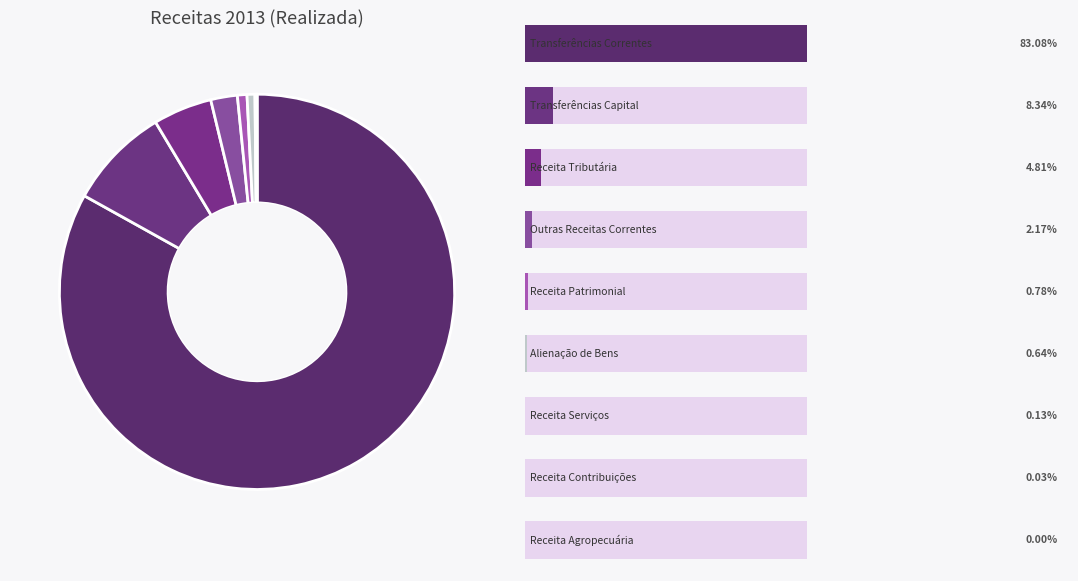

How many slices are in this pie chart?

9